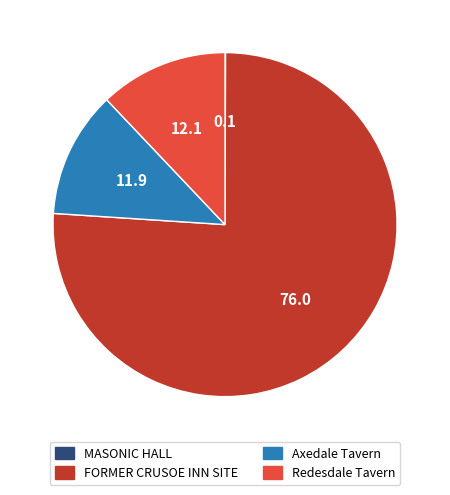

Is it true that Axedale Tavern is 12% of the pie?

True